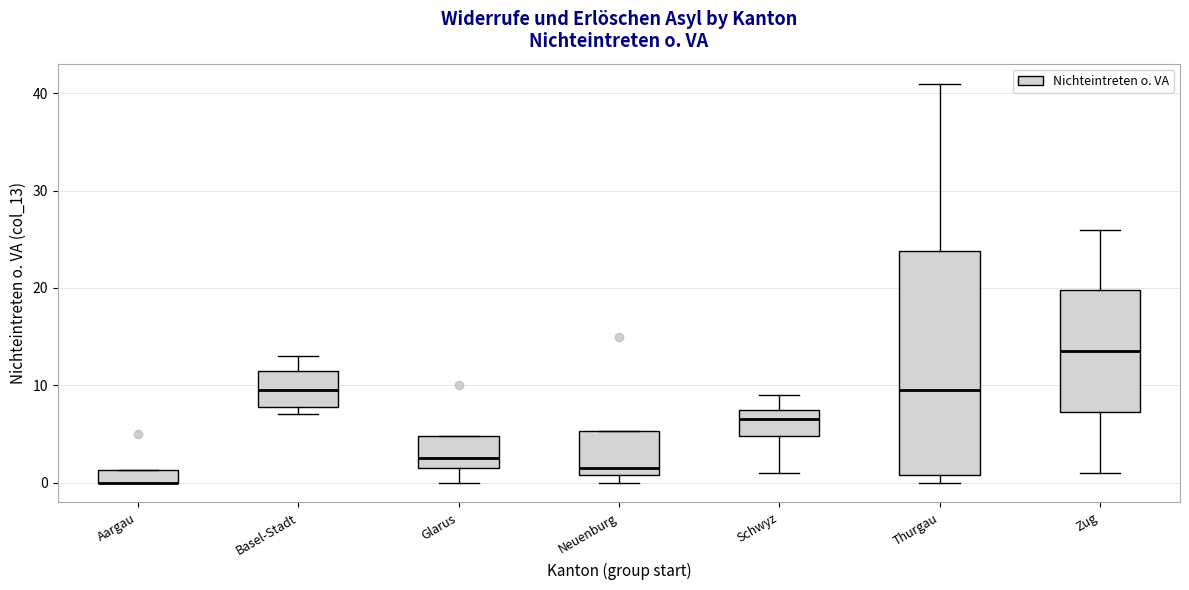

Comparing the boxes themselves (not the whiskers), which one is the tallest?

Thurgau